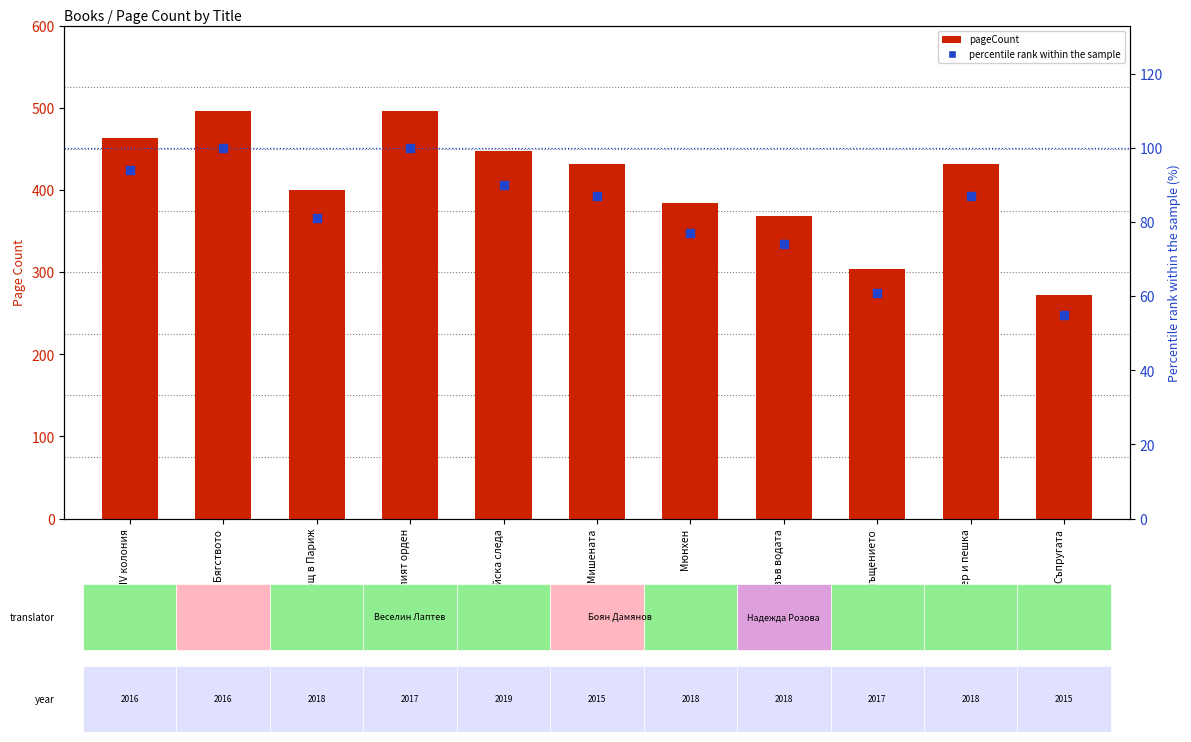

At how many categories does at least one series exceed 442?

4